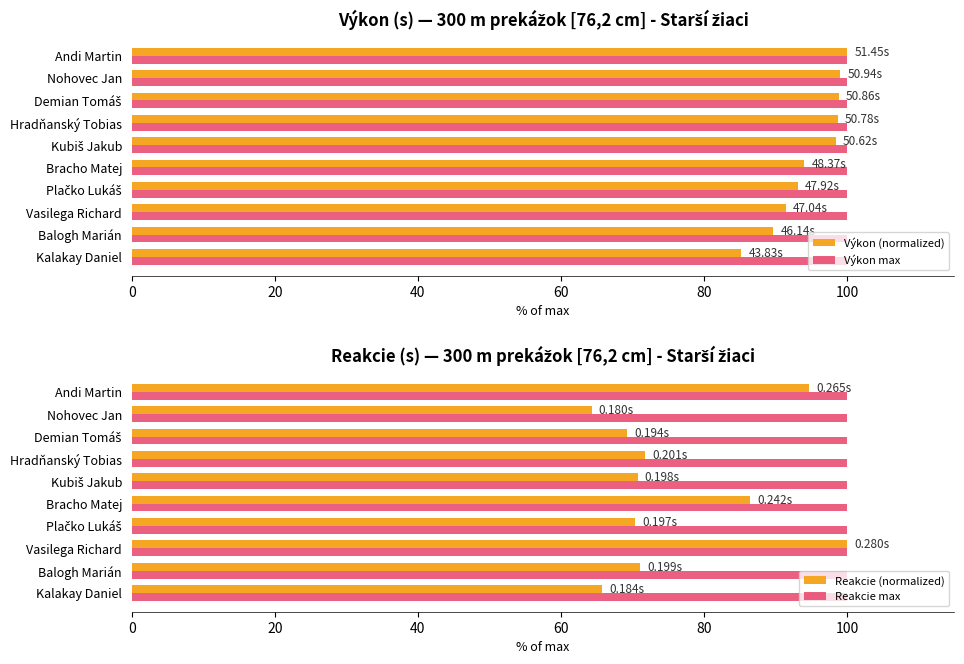

What is the sum of all Výkon (normalized) values?

948.4